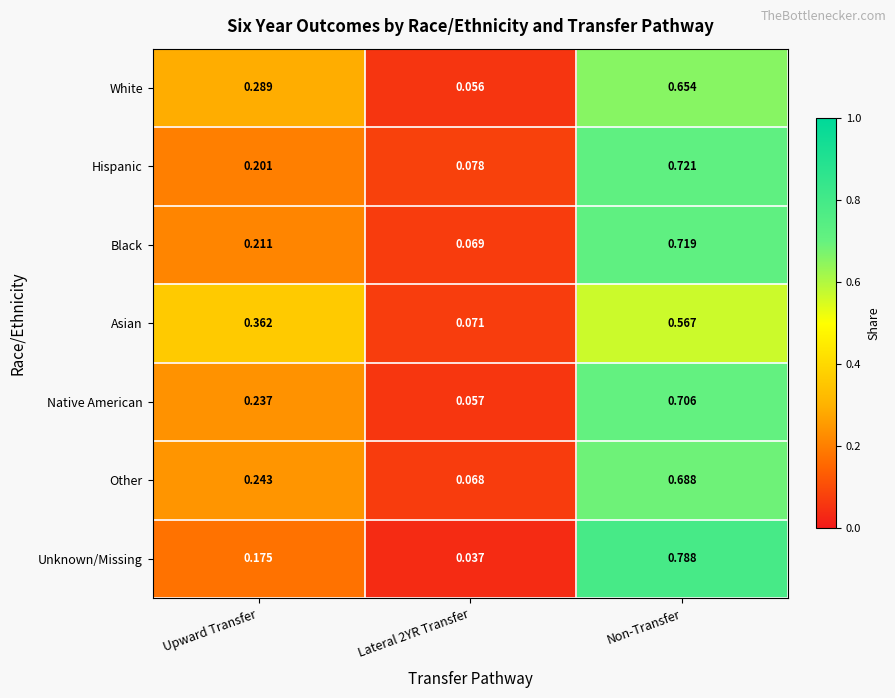

Rank the series at Lateral 2YR Transfer from lowest to highest value.

Unknown/Missing, White, Native American, Other, Black, Asian, Hispanic